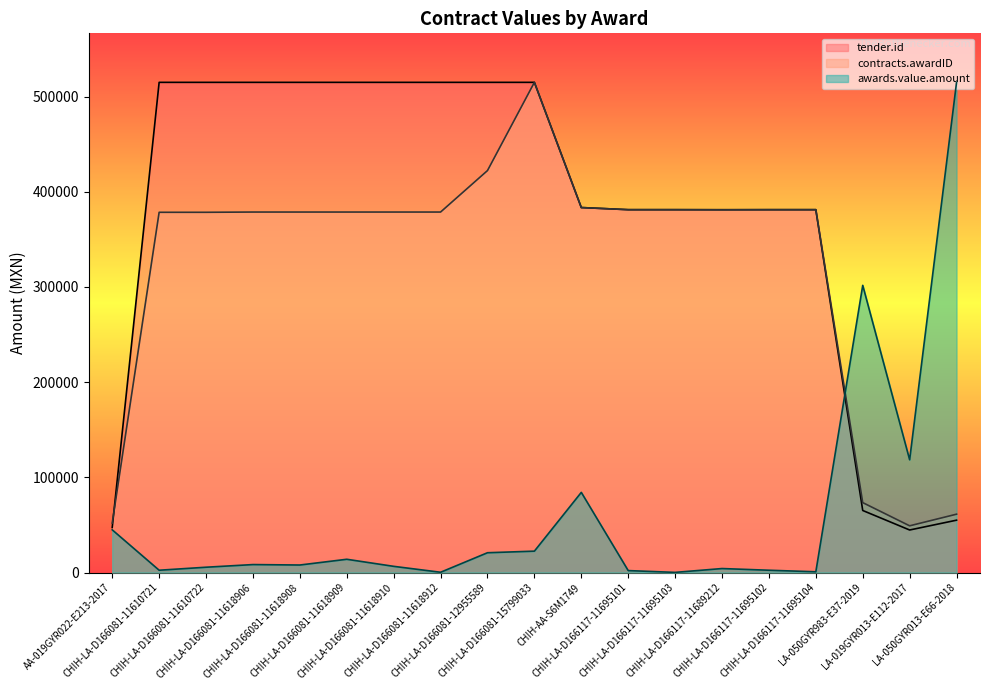

True or false: tender.id has more than 0 points higher than both neighbors.

False